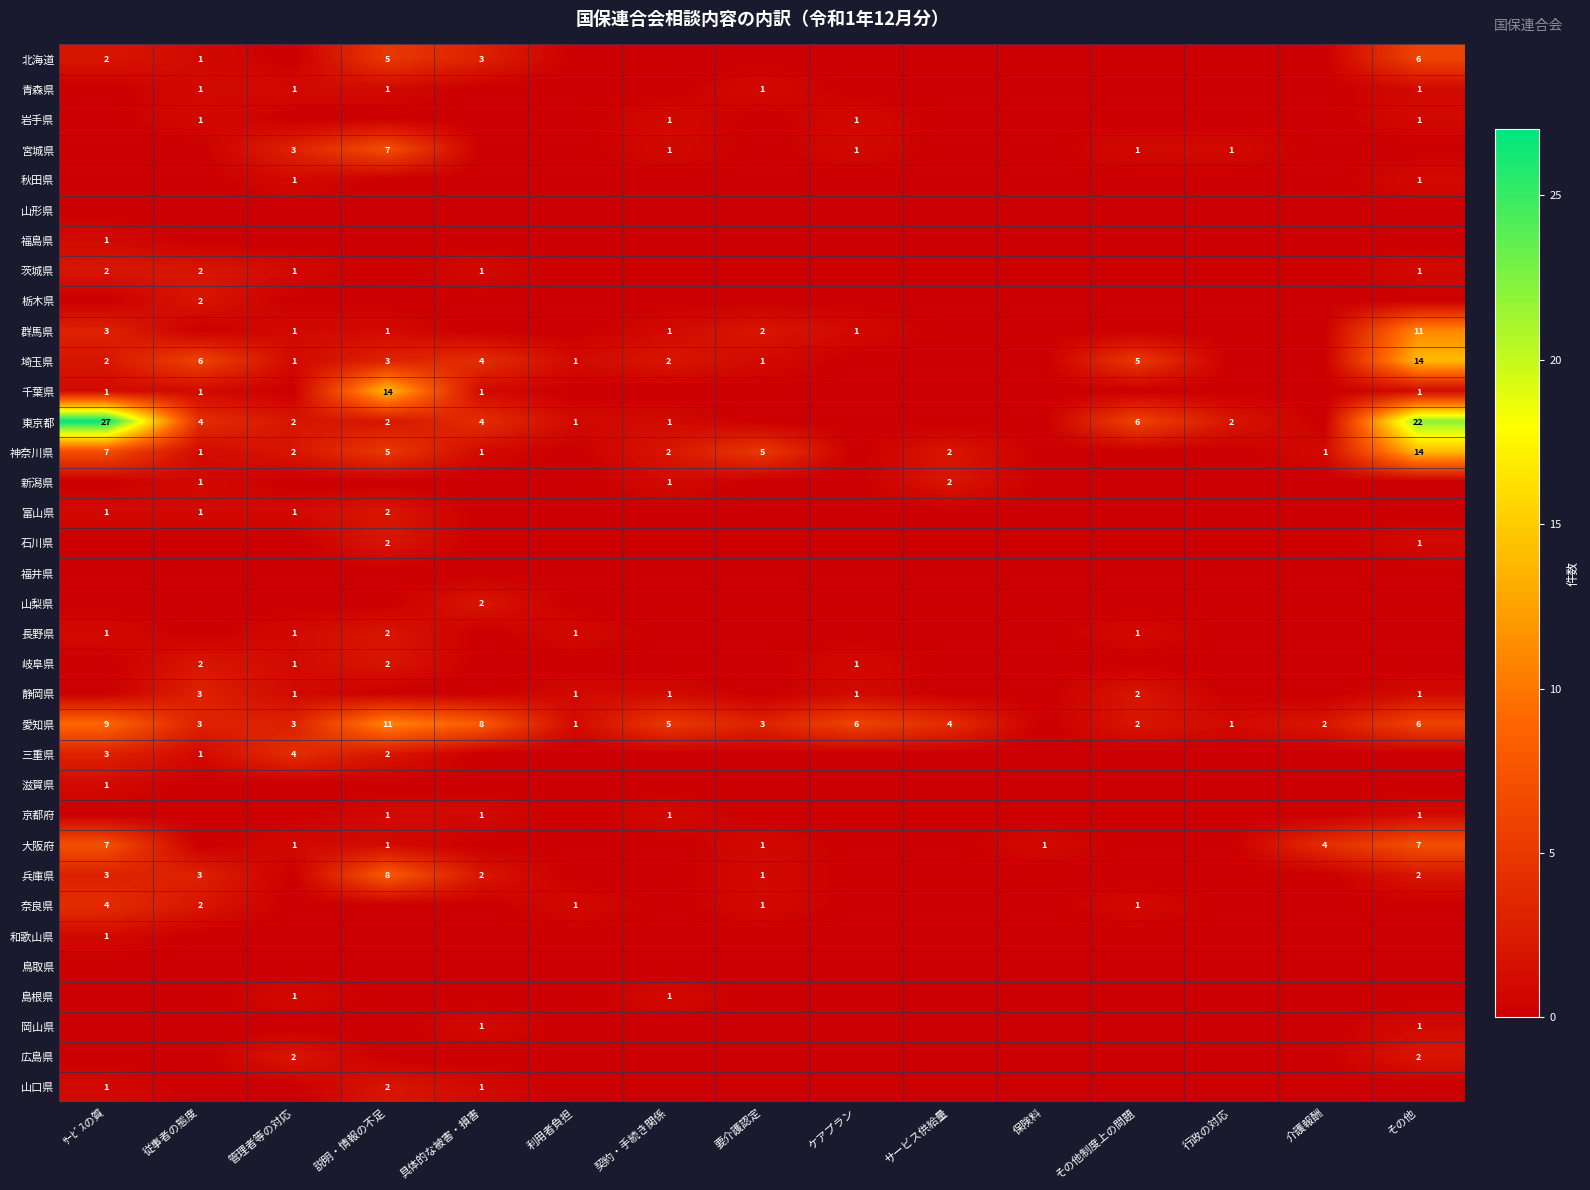

True or false: 愛知県 has a value of 15 at ｻｰﾋﾞｽの質.

False